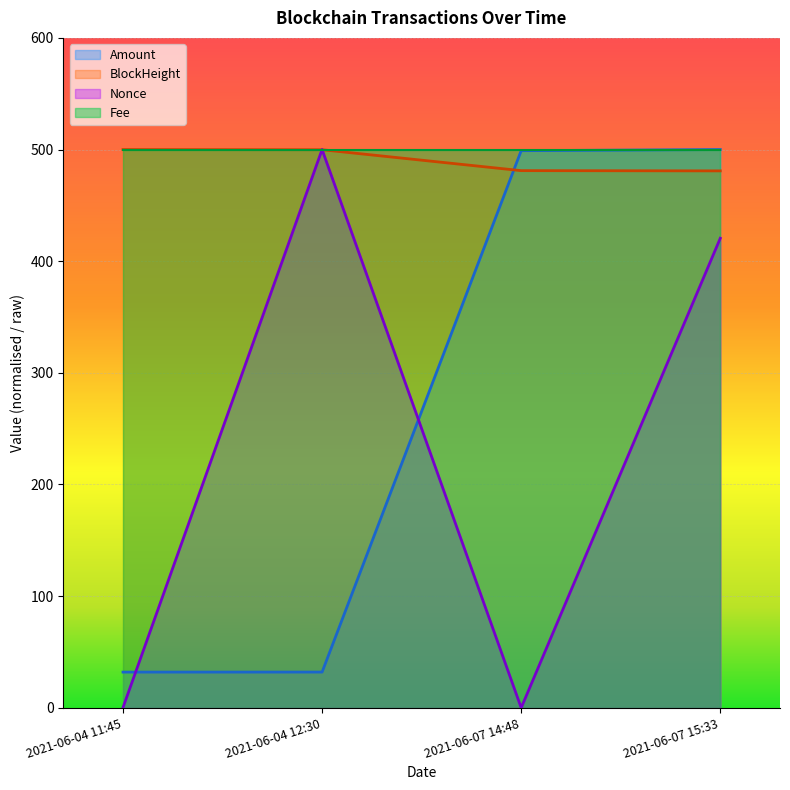

What is the label of the 3rd point from the left?

2021-06-07 14:48